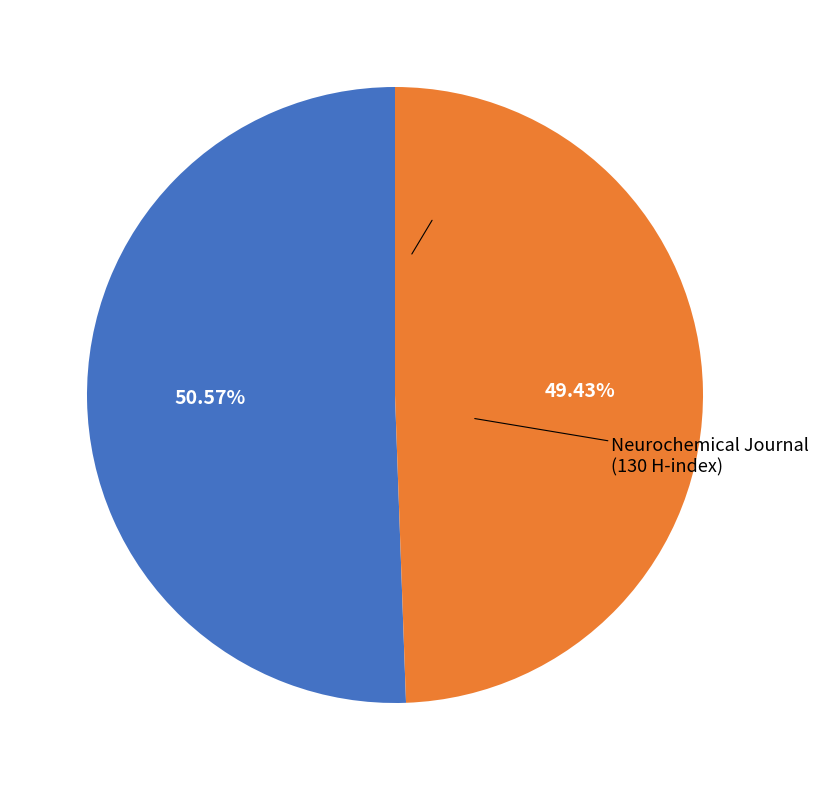

Does any single category account for the majority?

Yes